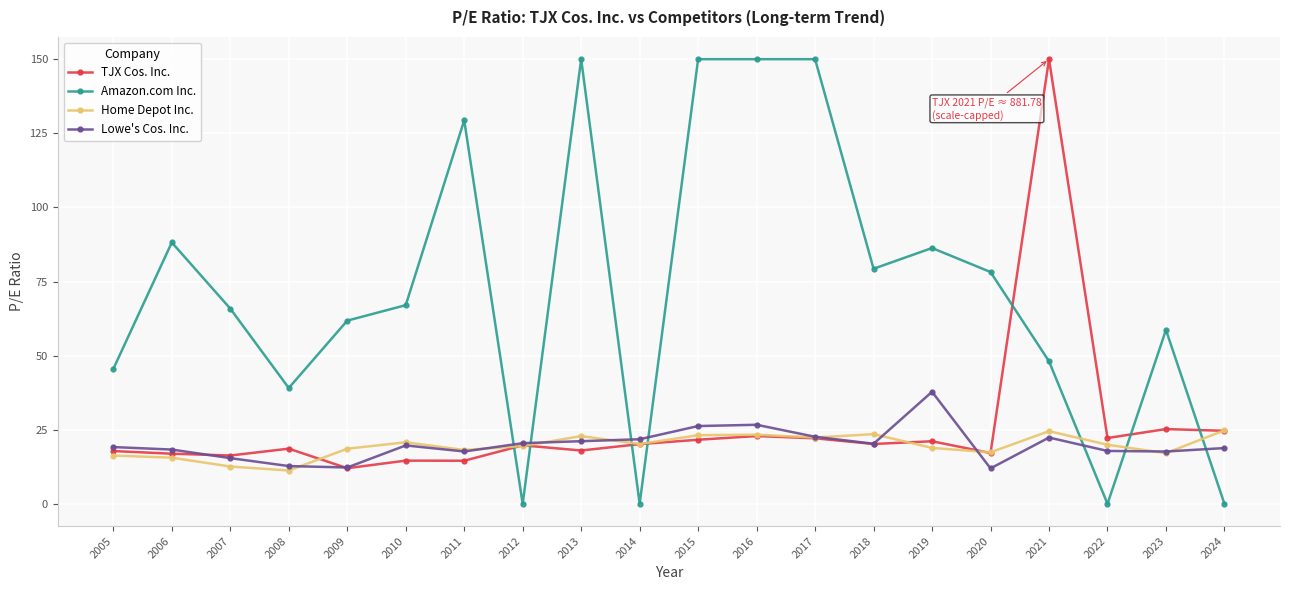

What is the sum of all Home Depot Inc. values?

390.7